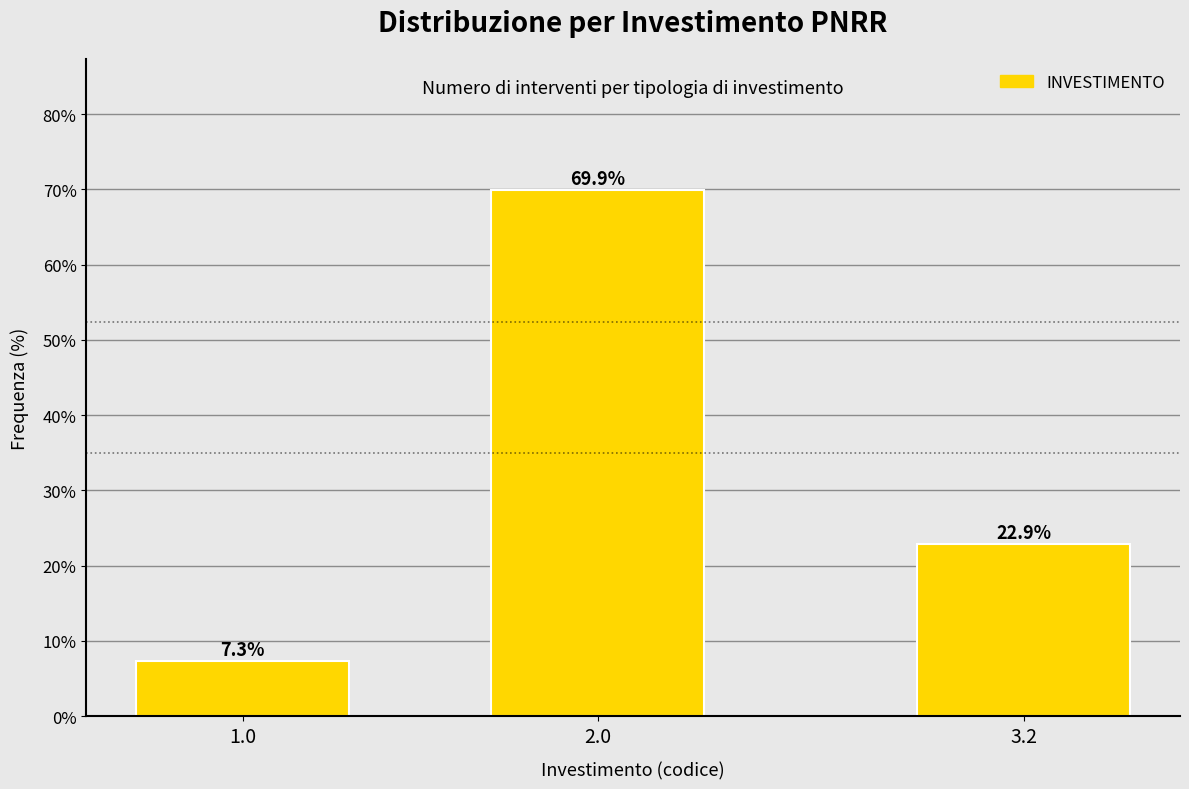

Reading left to right, transcribe all the data shown in this chart.

1.0=7.3	2.0=69.9	3.2=22.9